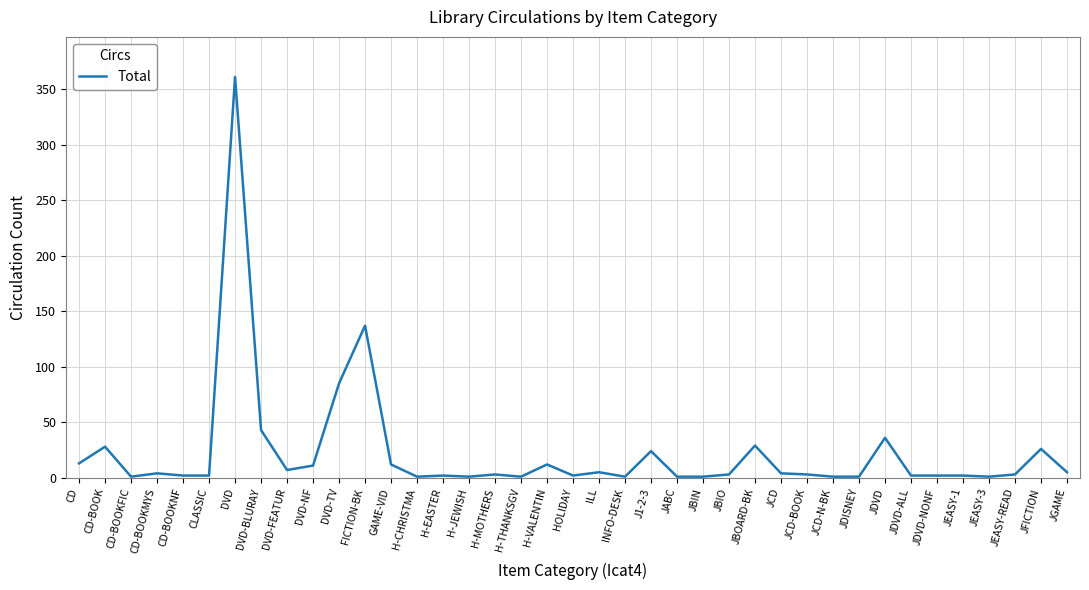

Approximately how many times larger is the value at GAME-VID compared to HOLIDAY?

6.0